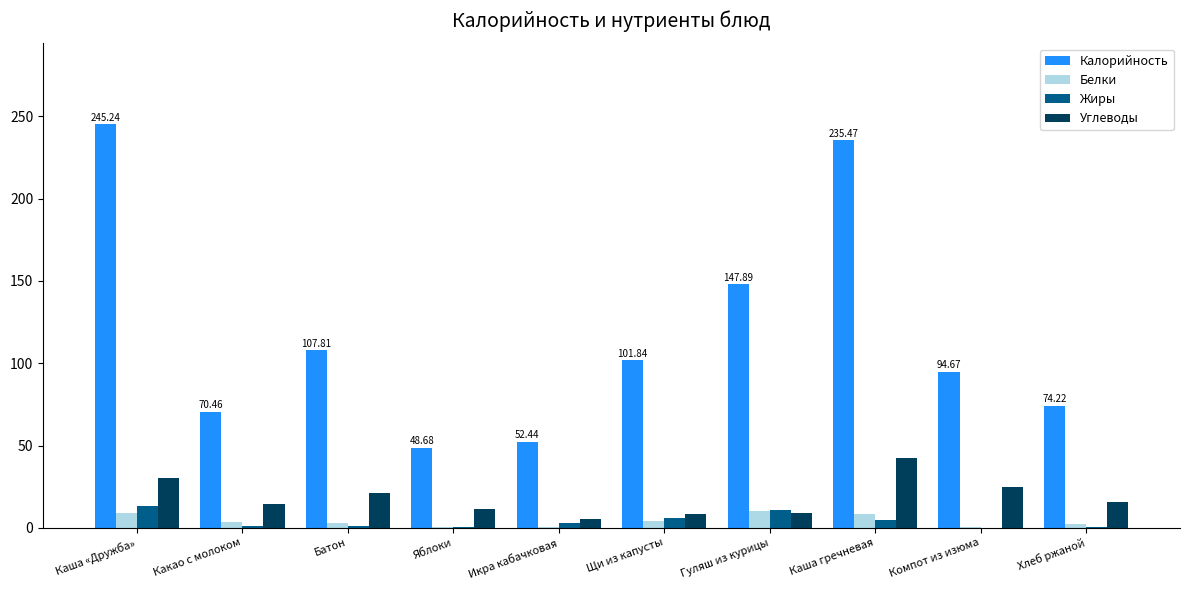

Which series changed the most between Гуляш из курицы and Компот из изюма?

Калорийность